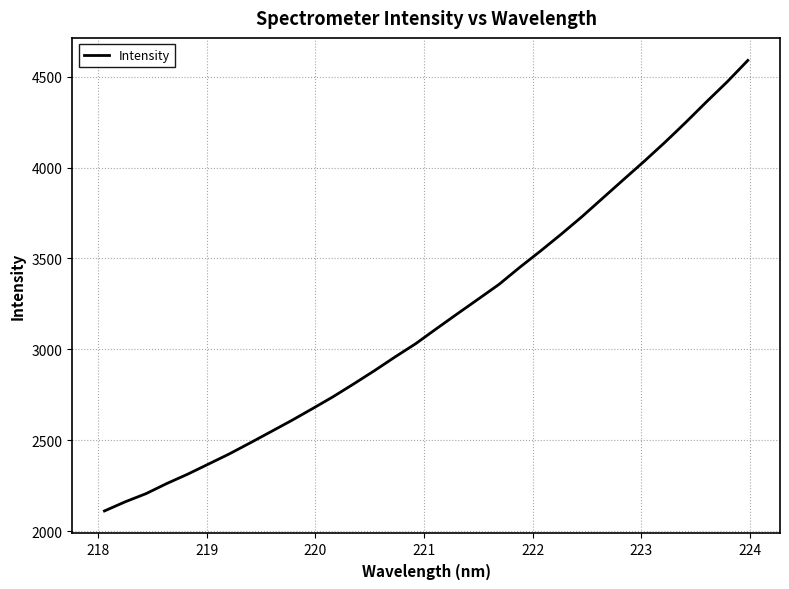

What is the maximum value shown in the chart?

4589.7